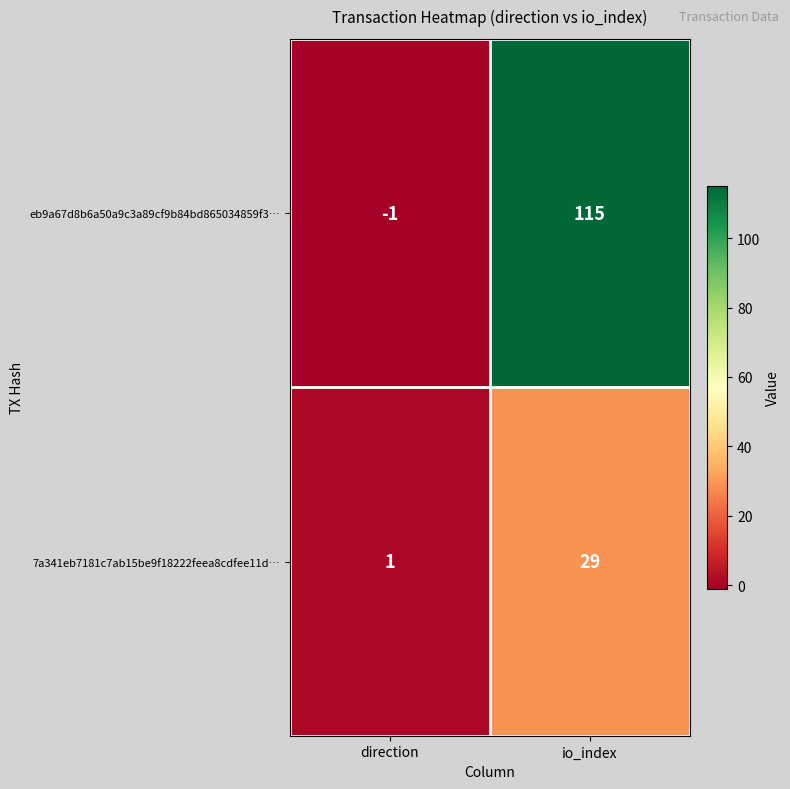

Which label corresponds to the largest value in the chart?

io_index